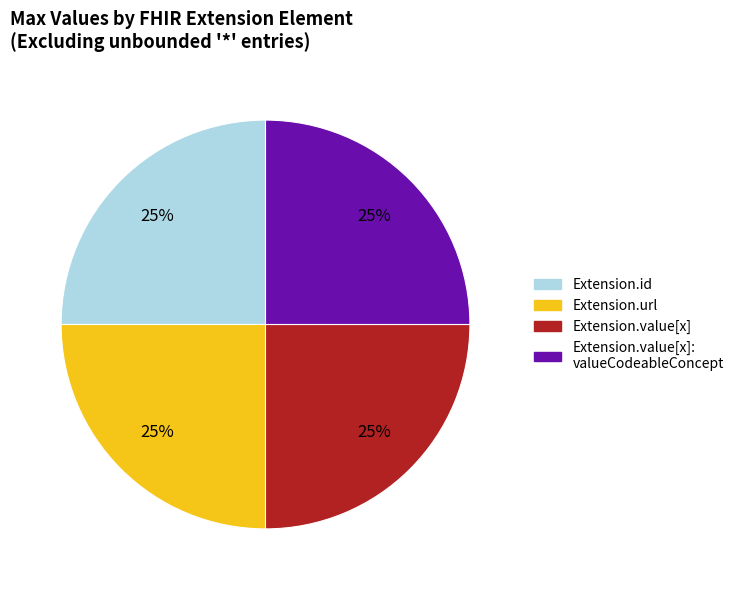

Is there a majority slice in this chart?

No